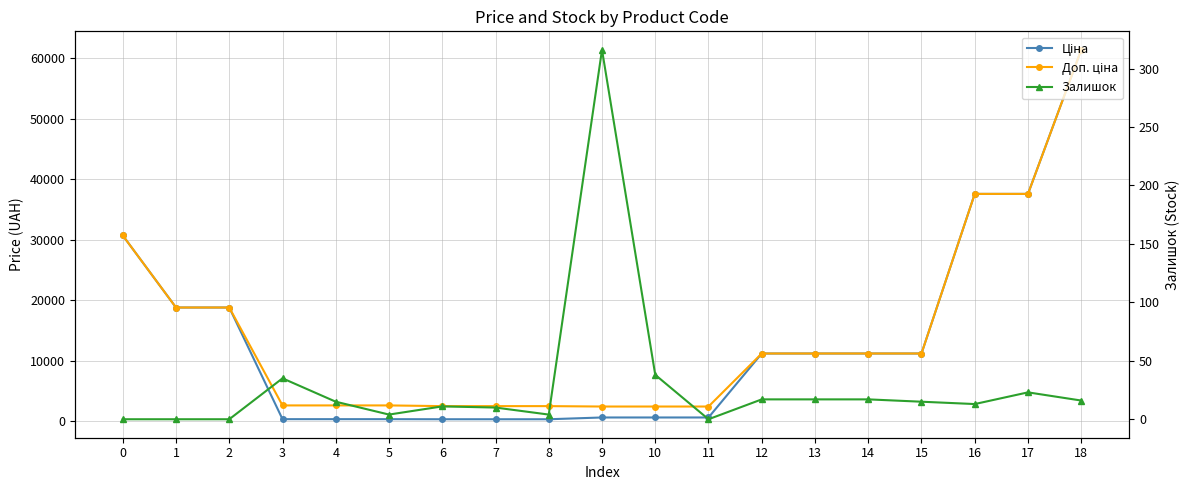

What is the value of the Залишок point at the 11th from the left?

38.0